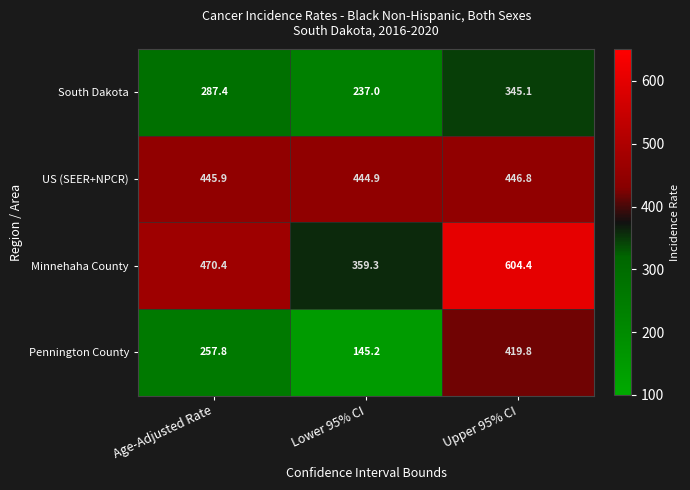

The value of US (SEER+NPCR) at Age-Adjusted Rate is 679.9. True or false?

False